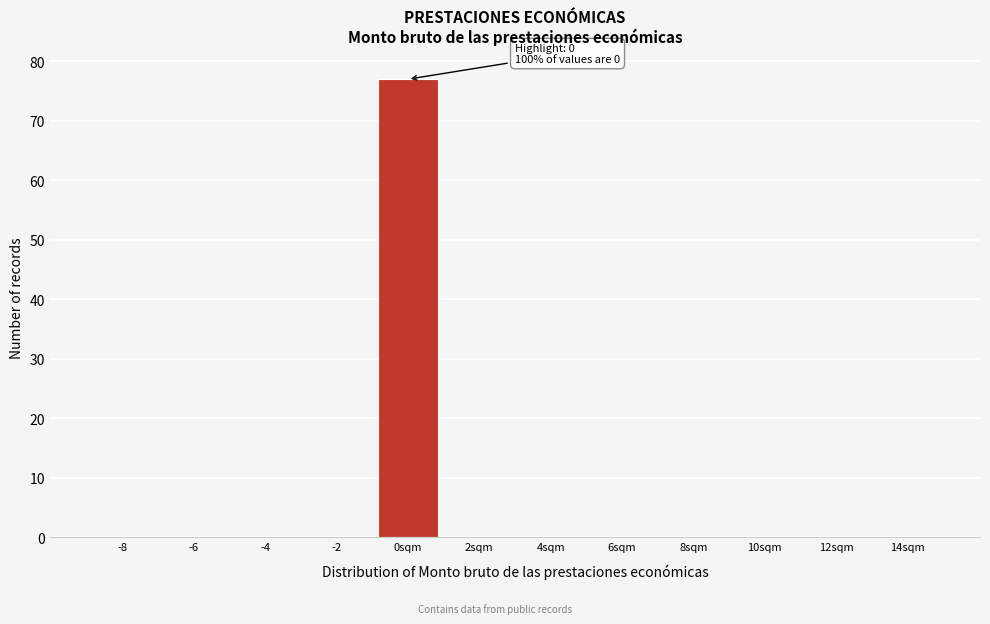

Reading left to right, transcribe all the data shown in this chart.

-8=0	-6=0	-4=0	-2=0	0sqm=77	2sqm=0	4sqm=0	6sqm=0	8sqm=0	10sqm=0	12sqm=0	14sqm=0